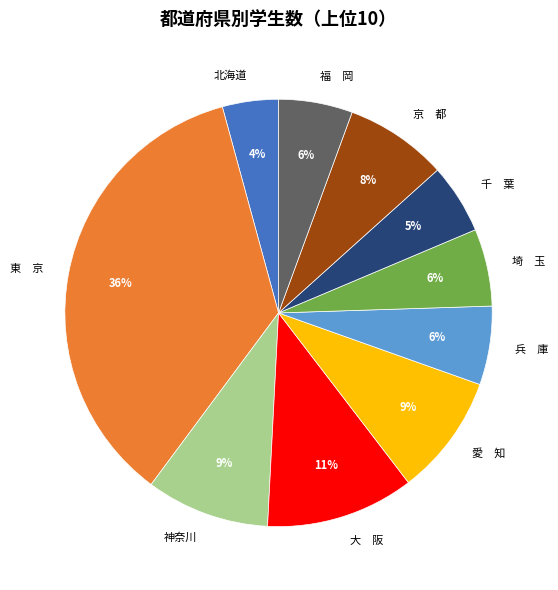

Does any single category account for the majority?

No